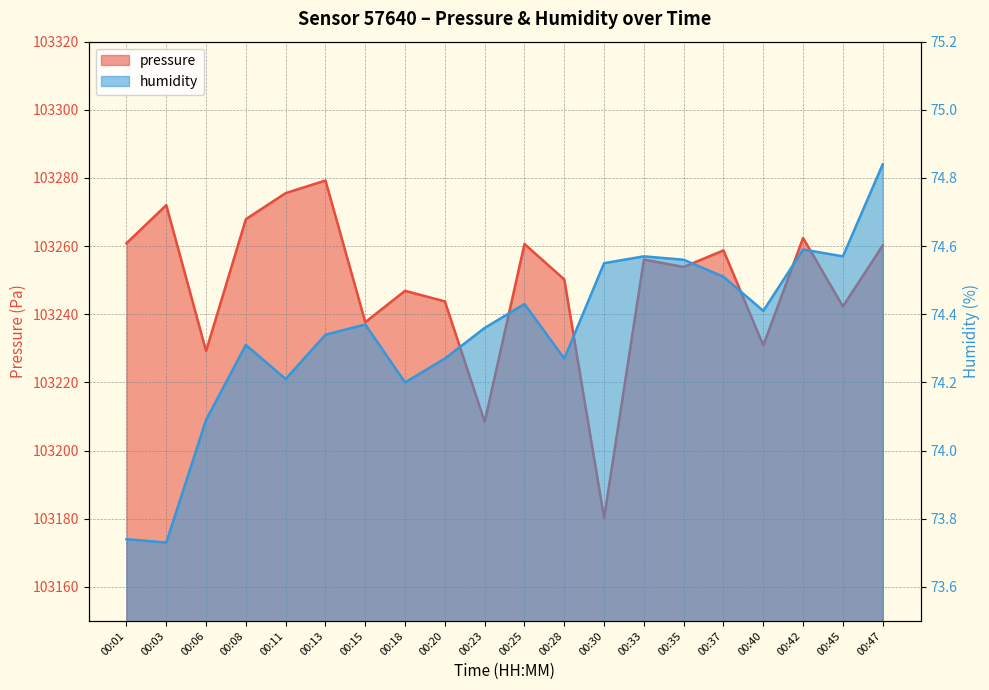

What is the maximum value shown in the chart?

103279.2